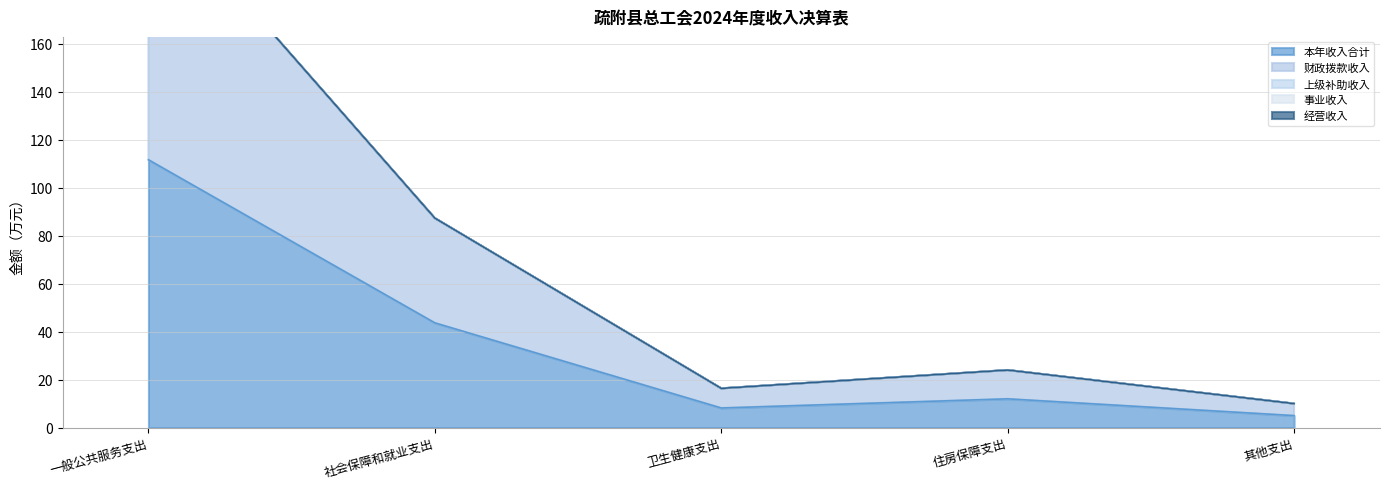

What is the label of the 2nd point from the left?

社会保障和就业支出